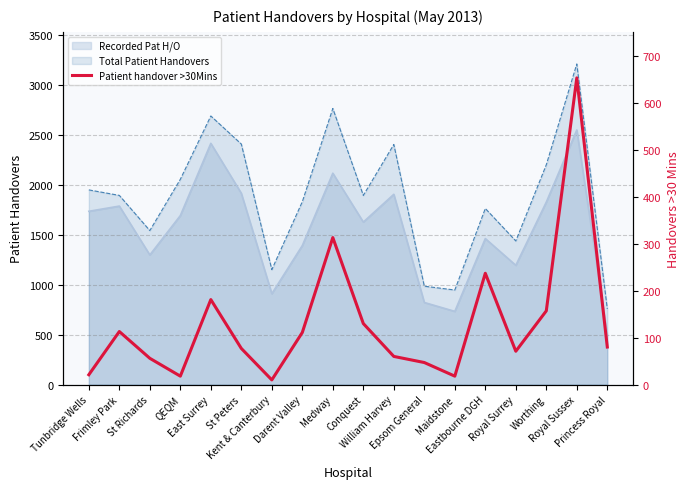

Reading left to right, what are all the values shown in this chart?

Tunbridge Wells=21	Frimley Park=113	St Richards=56	QEQM=18	East Surrey=181	St Peters=77	Kent & Canterbury=10	Darent Valley=111	Medway=313	Conquest=130	William Harvey=60	Epsom General=47	Maidstone=18	Eastbourne DGH=237	Royal Surrey=71	Worthing=157	Royal Sussex=653	Princess Royal=80